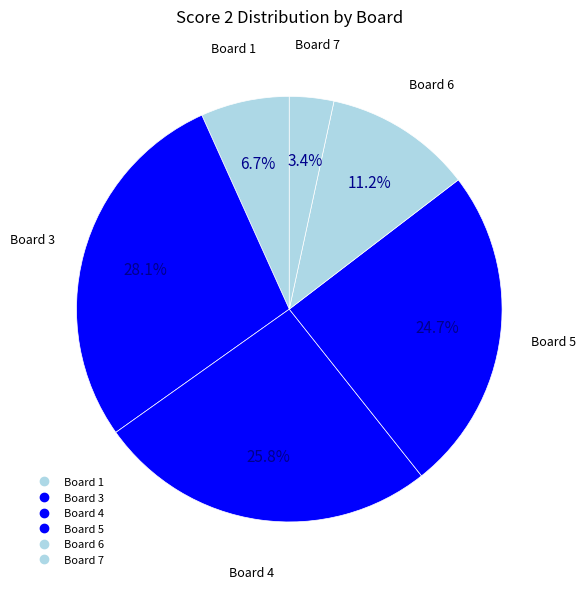

How many slices are in this pie chart?

6